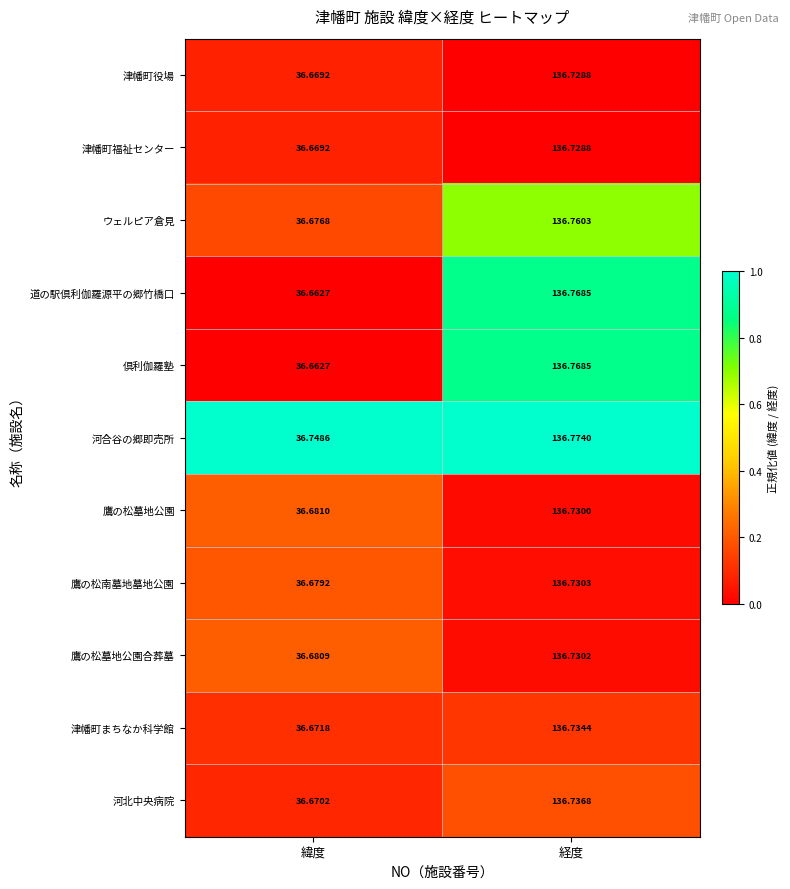

At which category is the sum across all series the highest?

経度